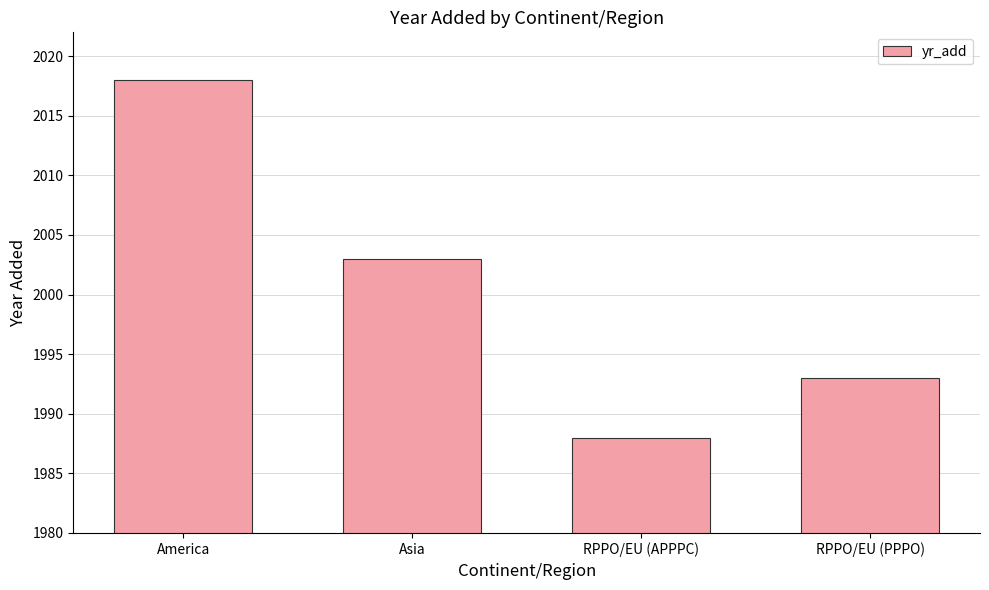

The chart shows a value of 2018 at America. True or false?

True